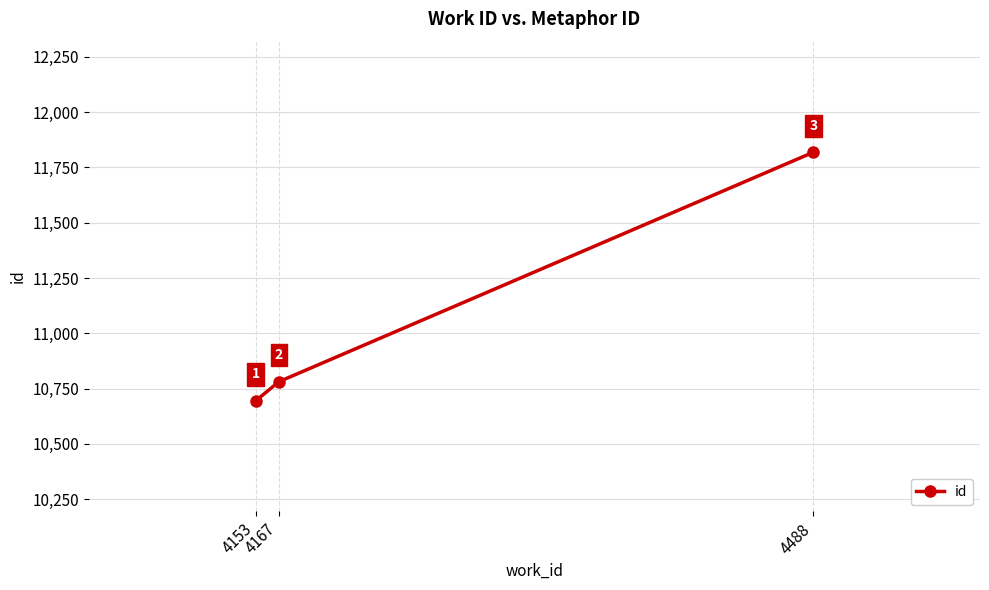

How many values are below 10781?

1